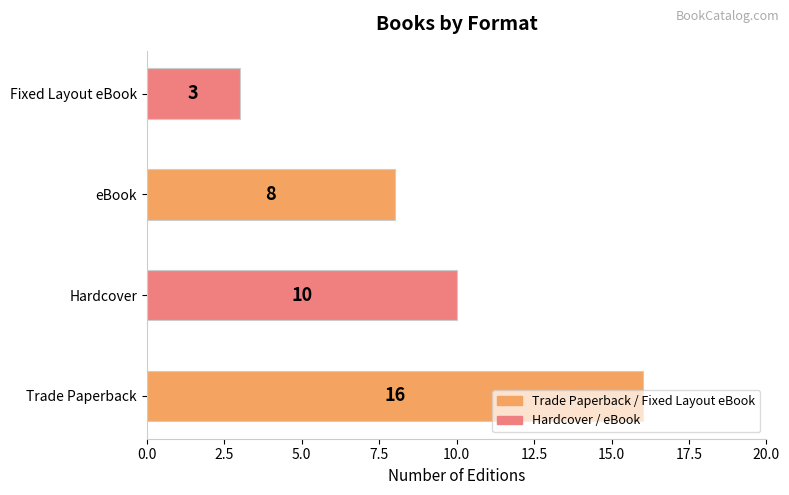

List the labels in order of value, largest first.

Trade Paperback, Hardcover, eBook, Fixed Layout eBook